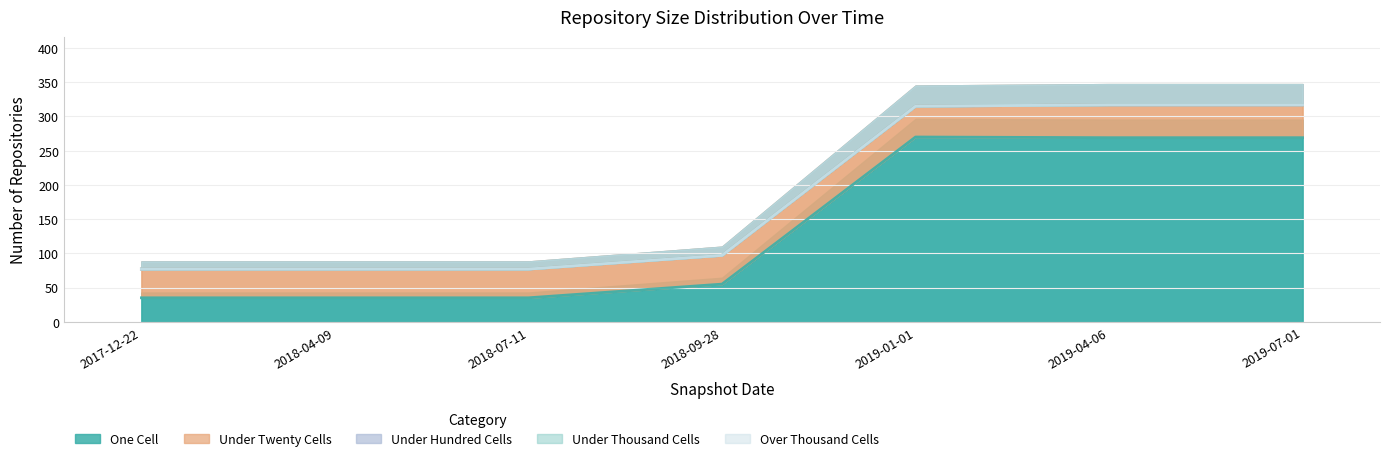

What are all the series names shown in the legend?

one_cell, under_twenty_cells, under_hundred_cells, under_thousand_cells, over_thousand_cells